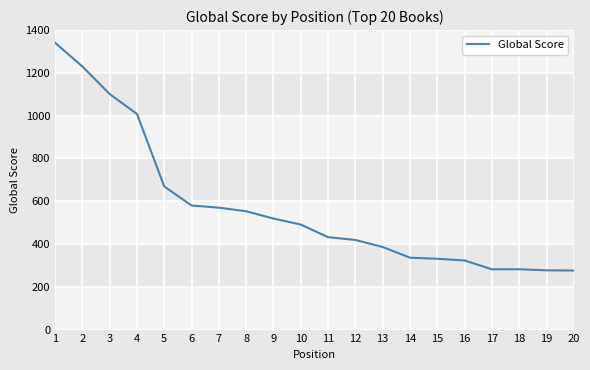

What is the difference between the maximum and minimum values?

1065